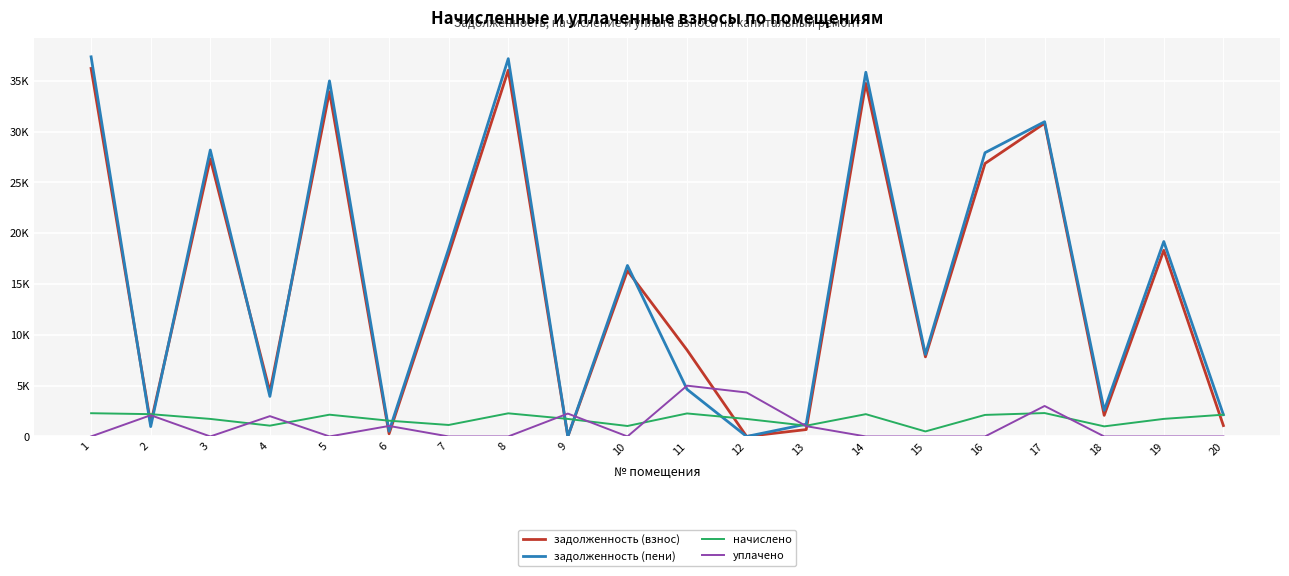

Reading left to right, extract all data points from this chart.

задолженность (взнос): 1=36221.1	2=1265.8	3=27327.8	4=4411.2	5=33924.0	6=263.6	7=17904.5	8=36044.4	9=0.0	10=16314.3	11=8505.8	12=0.0	13=678.4	14=34748.6	15=7833.2	16=26865.7	17=30824.8	18=2076.8	19=18319.2	20=1071.3
задолженность (пени): 1=37365.0	2=969.4	3=28190.9	4=3943.1	5=34995.4	6=517.1	7=18469.9	8=37182.7	9=0.0	10=16829.5	11=4638.6	12=0.0	13=1208.5	14=35846.0	15=8080.6	16=27925.9	17=30976.1	18=2573.5	19=19184.1	20=2142.7
начислено: 1=2287.8	2=2194.8	3=1726.1	4=1063.9	5=2142.7	6=1551.2	7=1130.9	8=2276.6	9=1726.1	10=1030.4	11=2265.5	12=1722.4	13=1060.2	14=2194.8	15=494.8	16=2120.4	17=2302.7	18=993.2	19=1729.8	20=2142.7
уплачено: 1=0.0	2=2090.6	3=0.0	4=2000.0	5=0.0	6=1034.2	7=0.0	8=0.0	9=2251.7	10=0.0	11=5000.0	12=4326.2	13=1013.0	14=0.0	15=0.0	16=0.0	17=3000.0	18=0.0	19=0.0	20=0.0